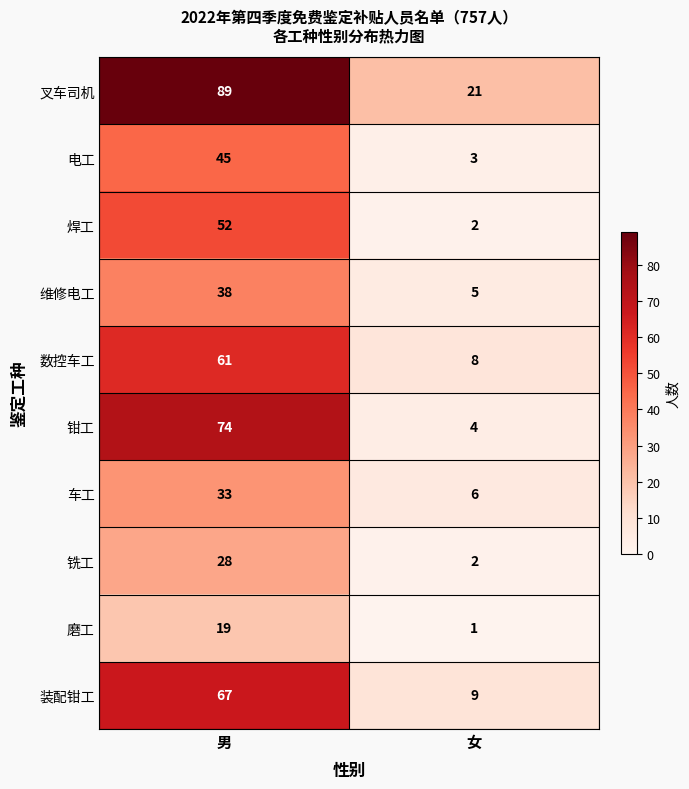

Rank the series by their maximum value, from lowest to highest.

磨工, 铣工, 车工, 维修电工, 电工, 焊工, 数控车工, 装配钳工, 钳工, 叉车司机